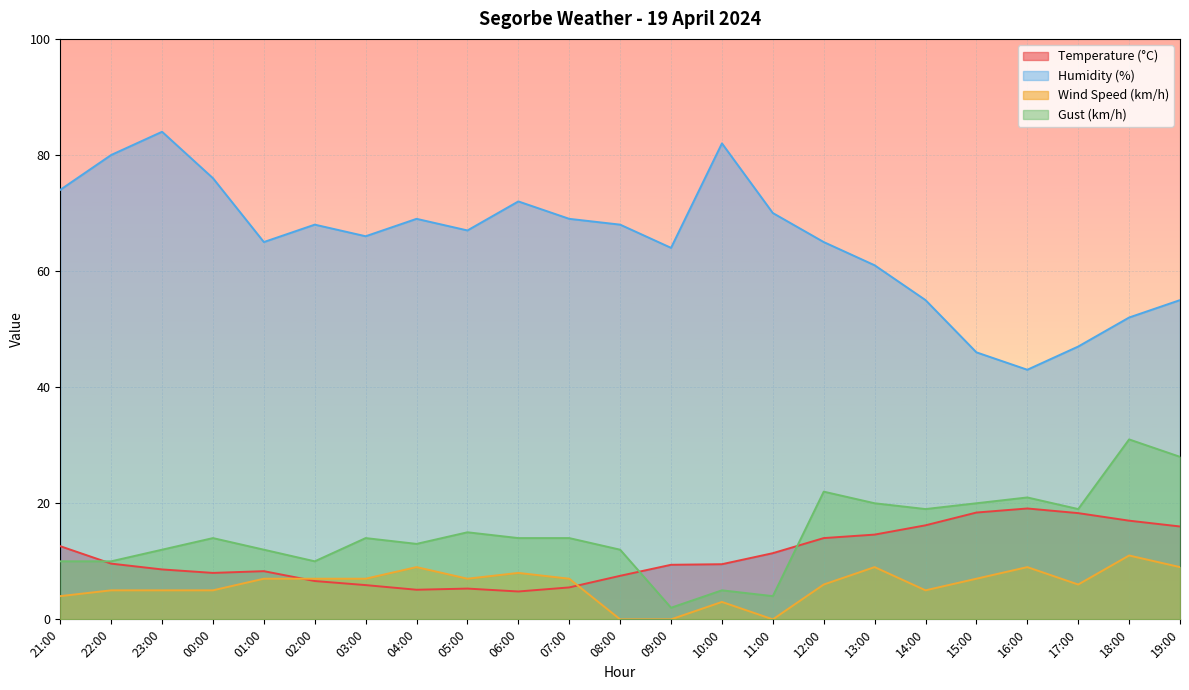

Reading left to right, what are all the values shown in this chart?

Temperature (°C): 21:00=12.6	22:00=9.6	23:00=8.6	00:00=8.0	01:00=8.3	02:00=6.6	03:00=5.9	04:00=5.1	05:00=5.3	06:00=4.8	07:00=5.5	08:00=7.5	09:00=9.4	10:00=9.5	11:00=11.4	12:00=14.0	13:00=14.6	14:00=16.2	15:00=18.4	16:00=19.1	17:00=18.3	18:00=17.0	19:00=16.0
Humidity (%): 21:00=74.0	22:00=80.0	23:00=84.0	00:00=76.0	01:00=65.0	02:00=68.0	03:00=66.0	04:00=69.0	05:00=67.0	06:00=72.0	07:00=69.0	08:00=68.0	09:00=64.0	10:00=82.0	11:00=70.0	12:00=65.0	13:00=61.0	14:00=55.0	15:00=46.0	16:00=43.0	17:00=47.0	18:00=52.0	19:00=55.0
Wind Speed (km/h): 21:00=4.0	22:00=5.0	23:00=5.0	00:00=5.0	01:00=7.0	02:00=7.0	03:00=7.0	04:00=9.0	05:00=7.0	06:00=8.0	07:00=7.0	08:00=0.0	09:00=0.0	10:00=3.0	11:00=0.0	12:00=6.0	13:00=9.0	14:00=5.0	15:00=7.0	16:00=9.0	17:00=6.0	18:00=11.0	19:00=9.0
Gust (km/h): 21:00=10.0	22:00=10.0	23:00=12.0	00:00=14.0	01:00=12.0	02:00=10.0	03:00=14.0	04:00=13.0	05:00=15.0	06:00=14.0	07:00=14.0	08:00=12.0	09:00=2.0	10:00=5.0	11:00=4.0	12:00=22.0	13:00=20.0	14:00=19.0	15:00=20.0	16:00=21.0	17:00=19.0	18:00=31.0	19:00=28.0